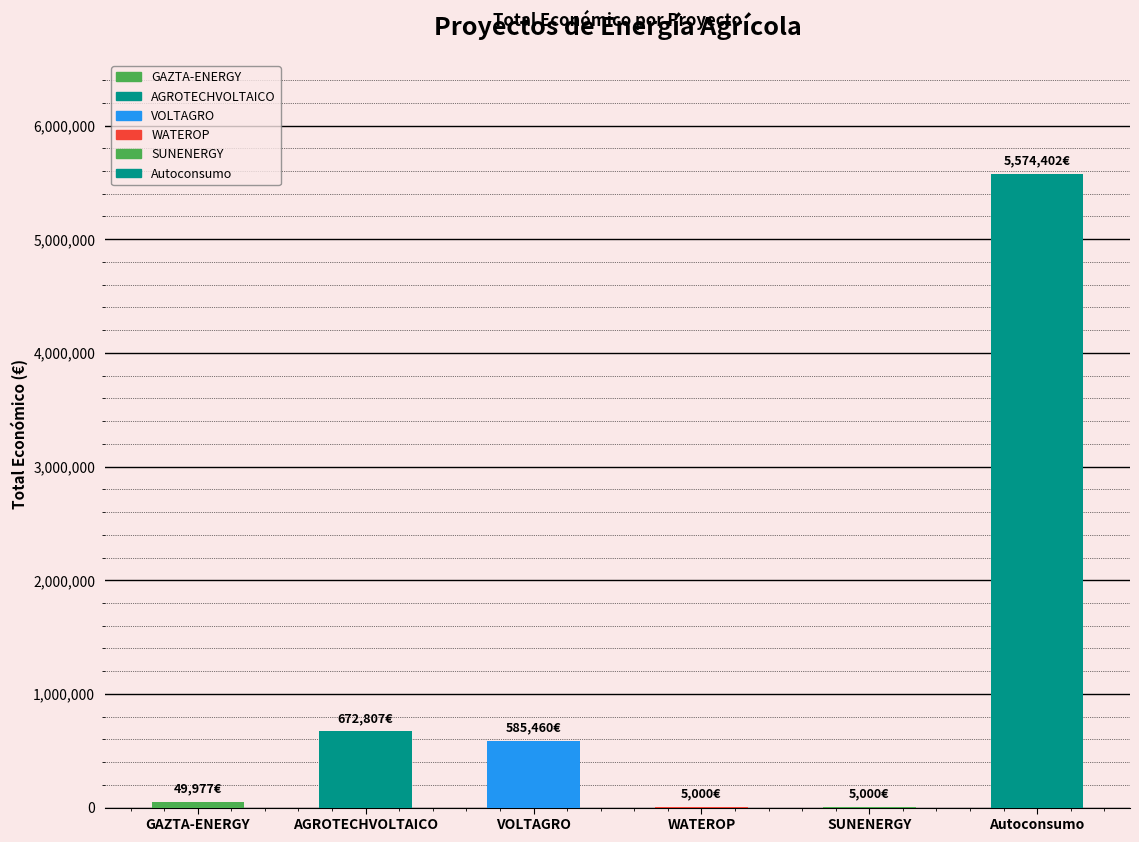

Rank the categories by value from highest to lowest.

Autoconsumo, AGROTECHVOLTAICO, VOLTAGRO, GAZTA-ENERGY, WATEROP, SUNENERGY